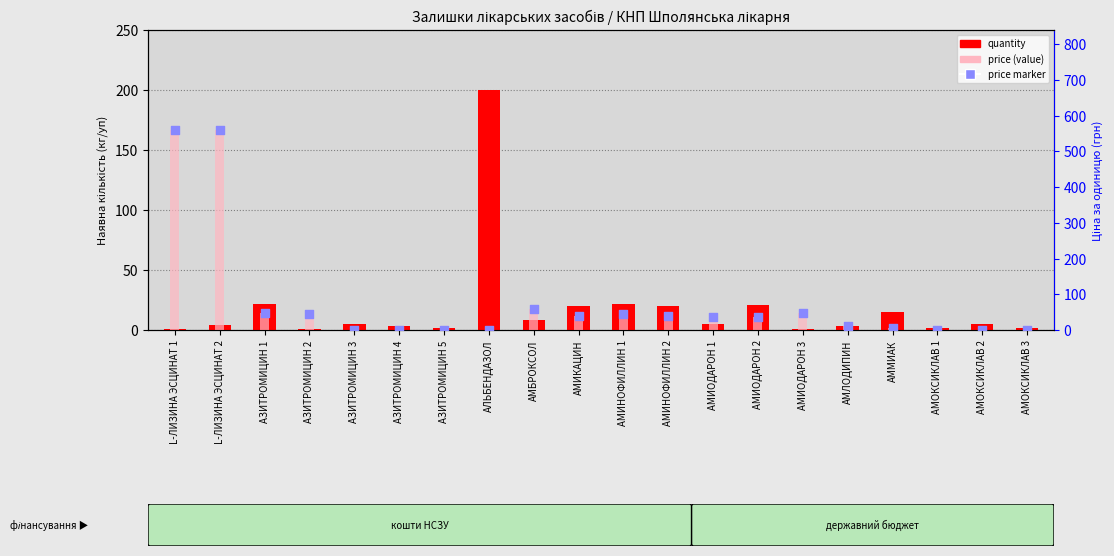

What are all the series names shown in the legend?

quantity, price, price marker